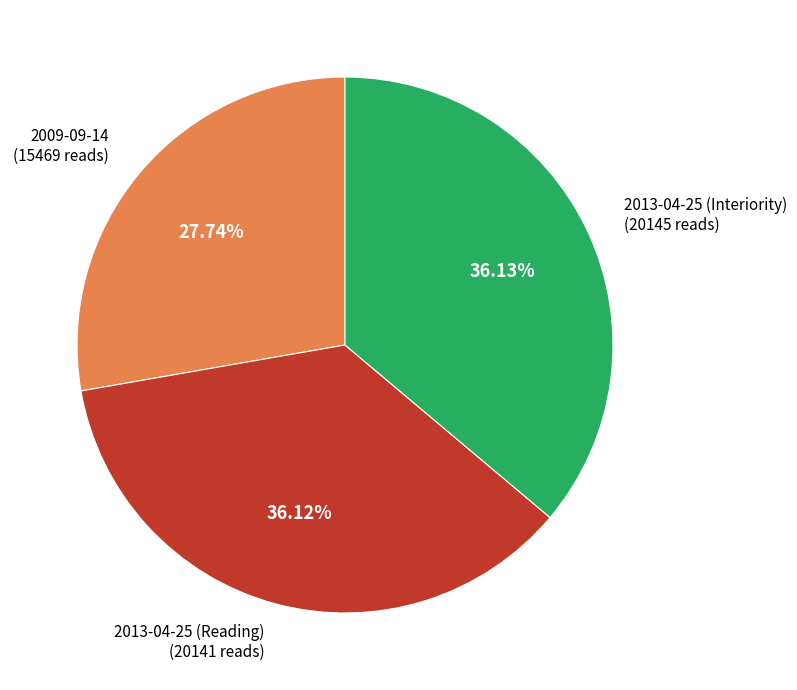

The 2013-04-25 (Reading) slice represents 26% of the pie. True or false?

False